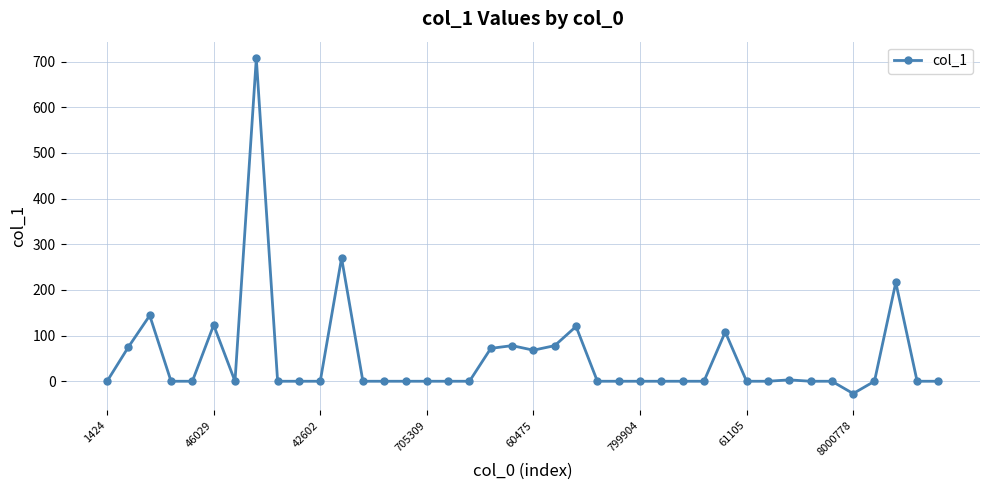

What is the average value?

50.9